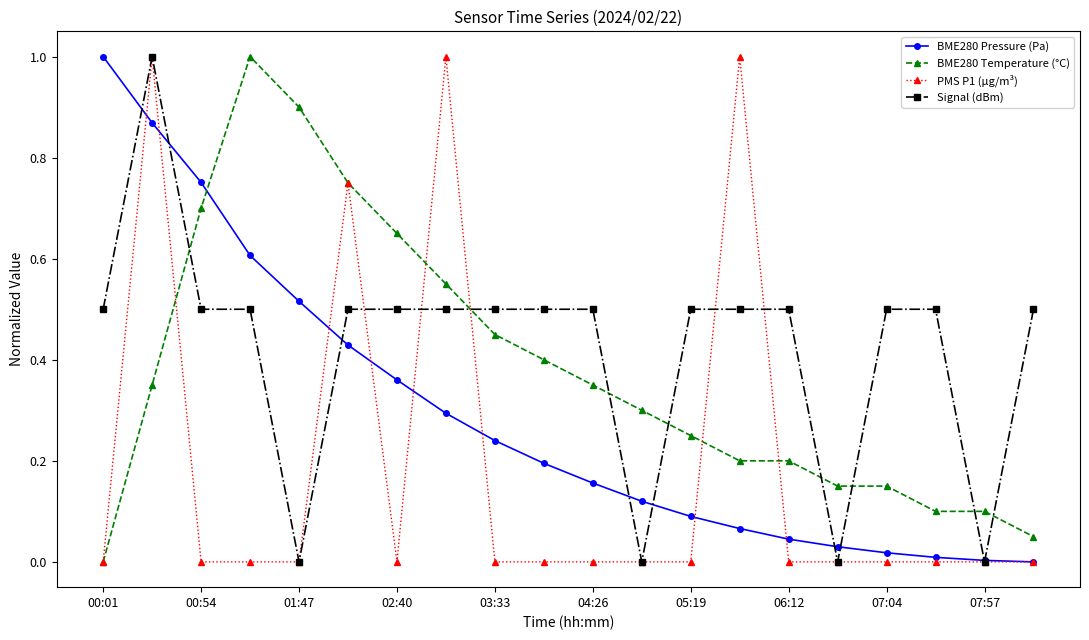

True or false: PMS P1 (µg/m³) has more than 2 points higher than both neighbors.

True